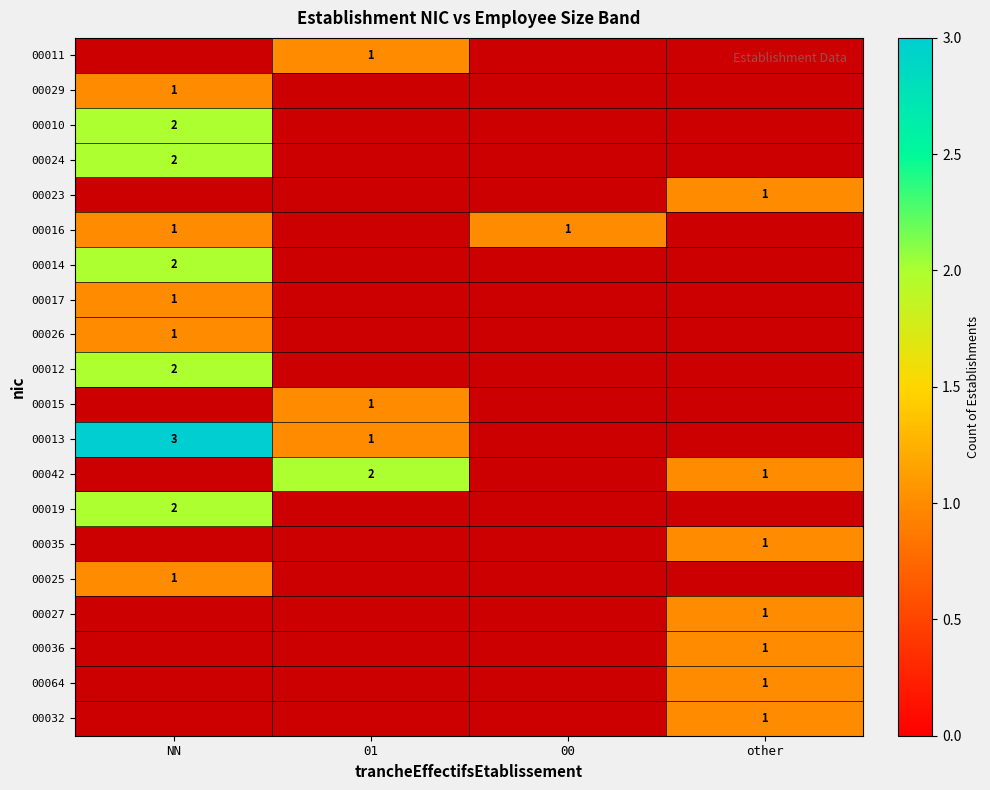

The value of 00025 at NN is 2. True or false?

False